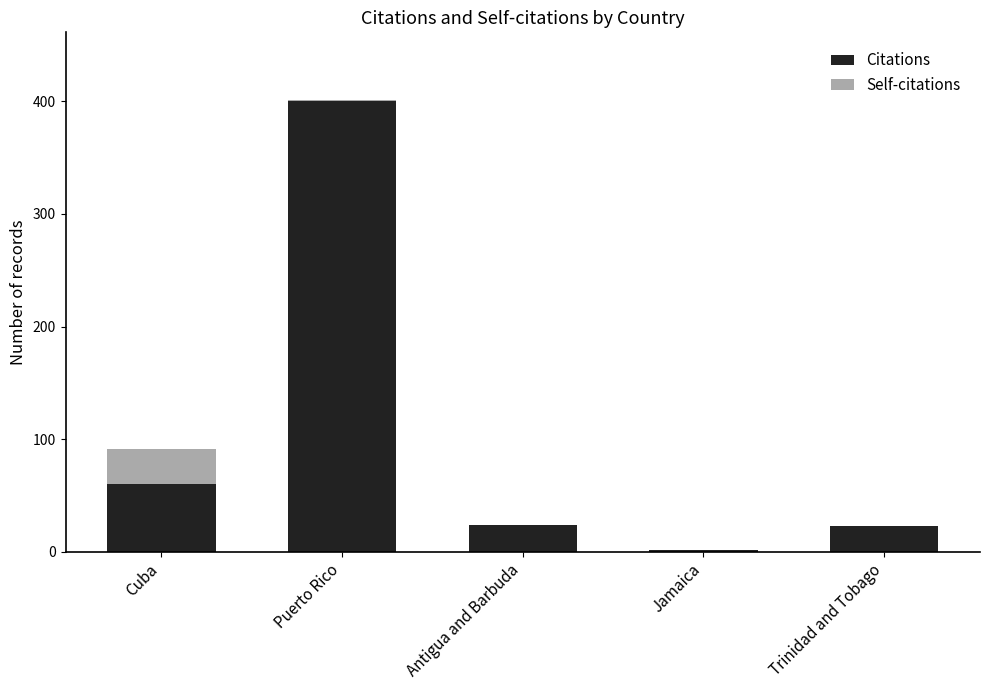

The value of Citations at Trinidad and Tobago is 23. True or false?

True